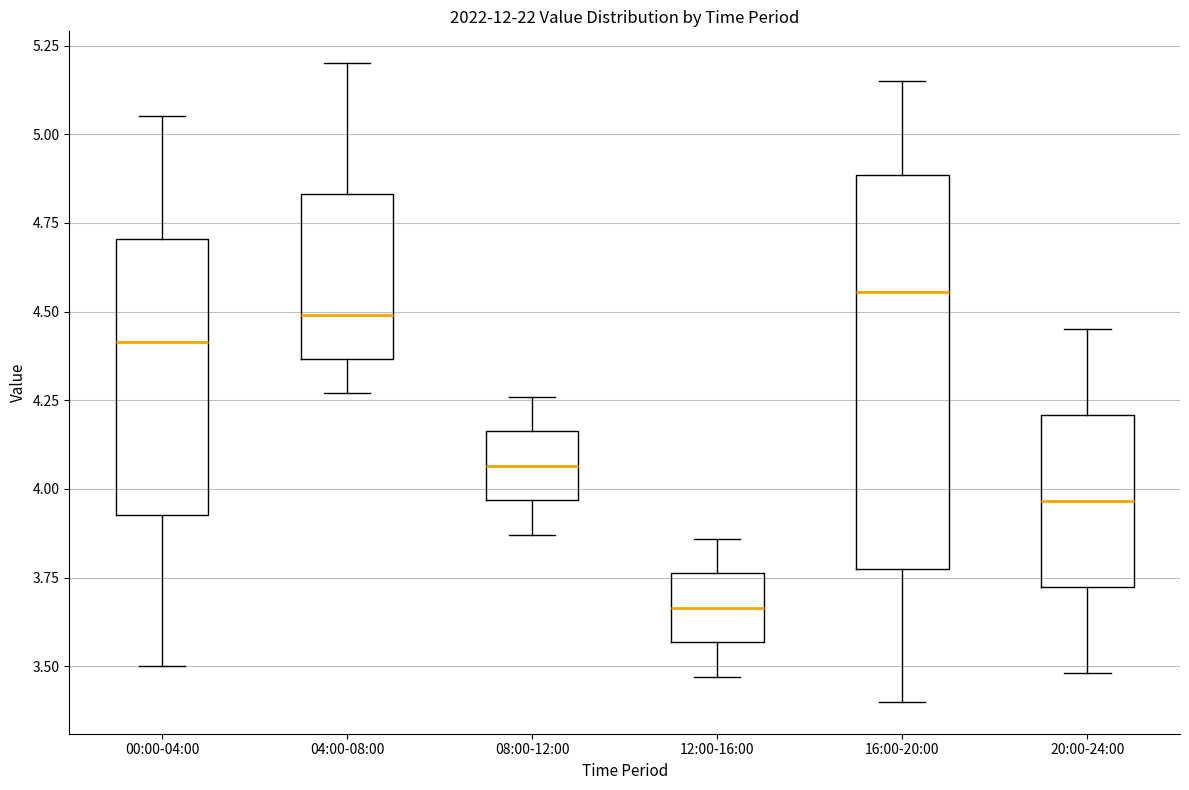

Which box's median line is the lowest?

12:00-16:00